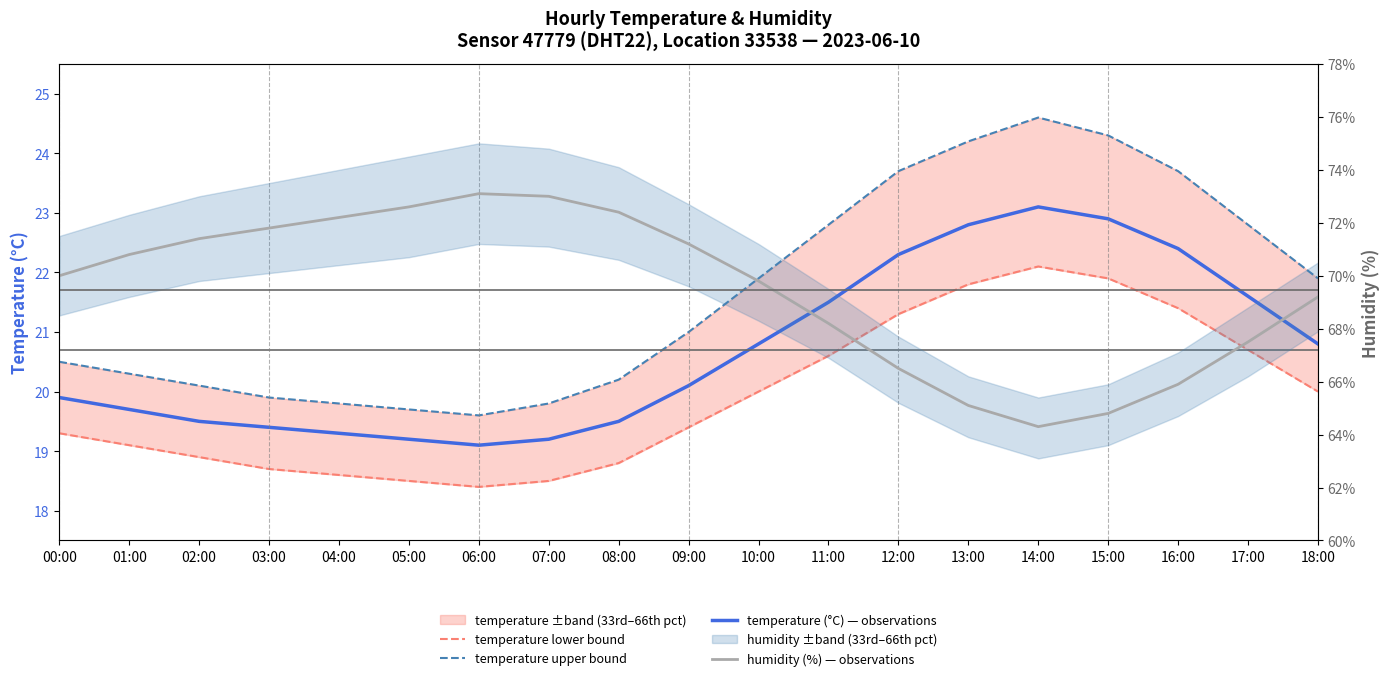

The value of temperature upper bound at 12:00 is 23.7. True or false?

True